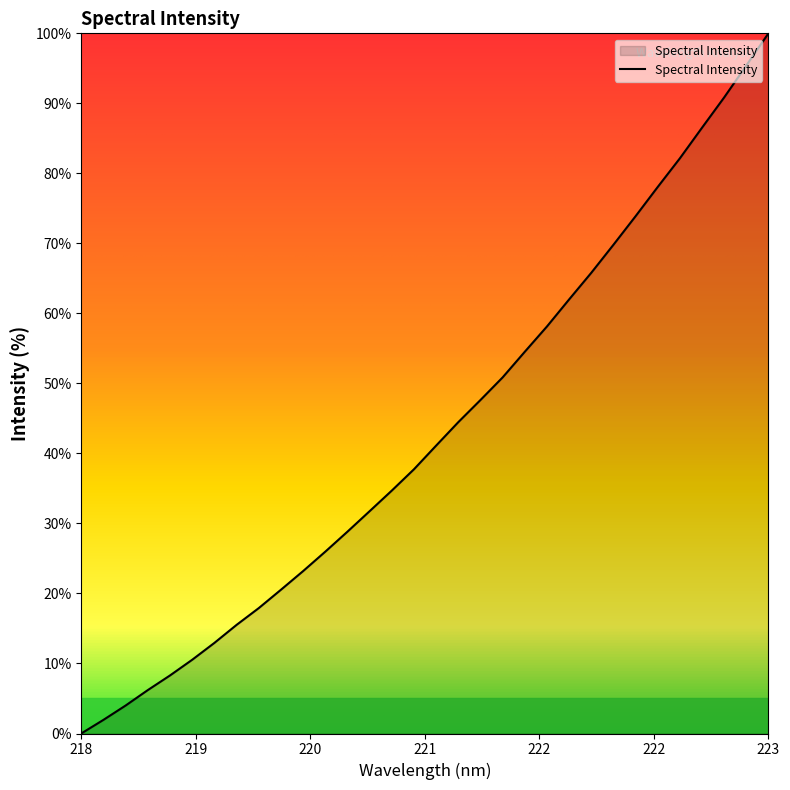

What is the difference between the second highest and second lowest values?

93.5